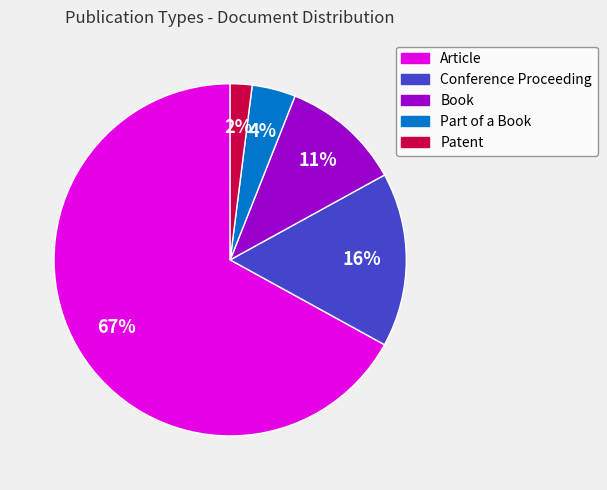

Count the number of slices in the pie.

5